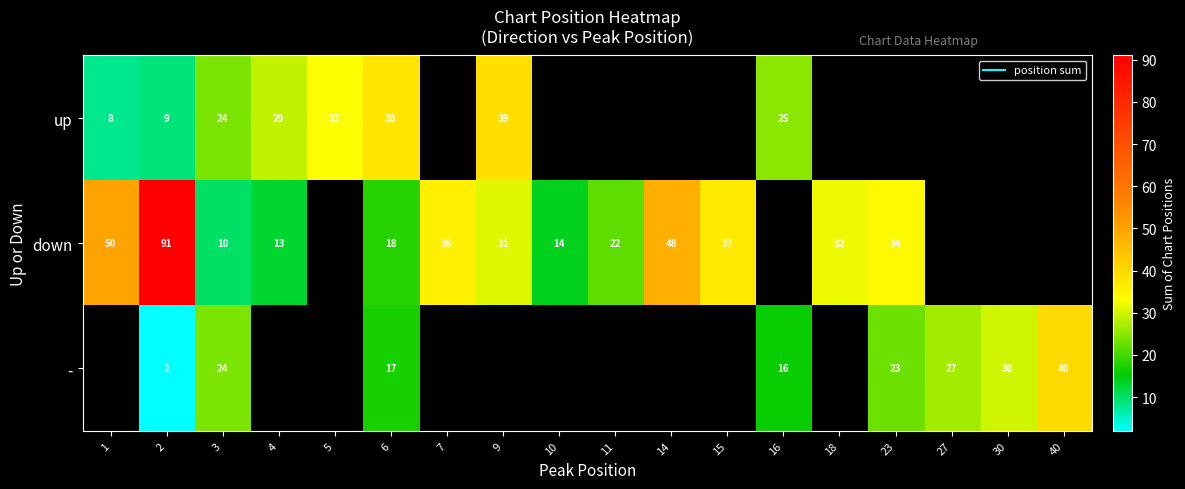

What is the maximum value shown in the chart?

91.0